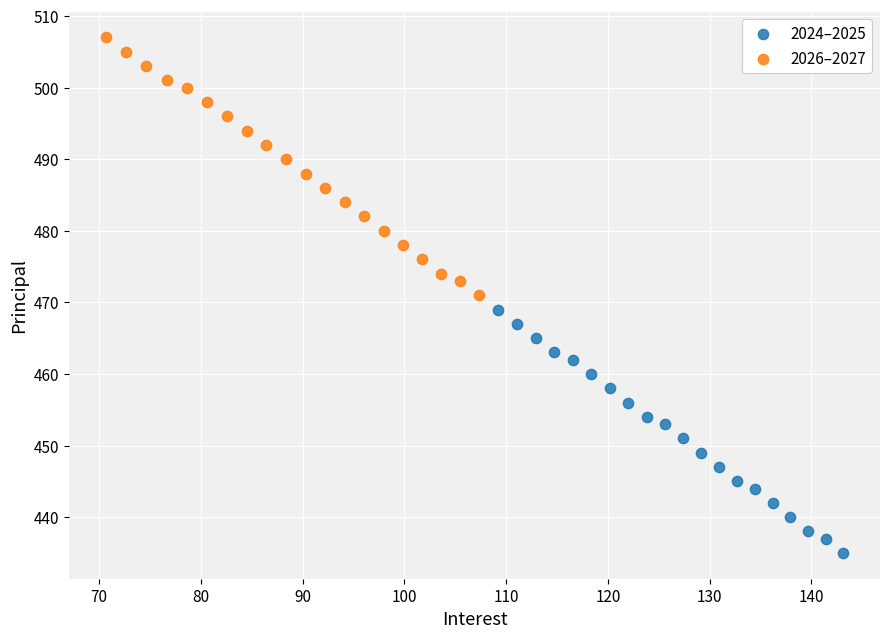

Which series reaches the maximum Y coordinate?

2026–2027